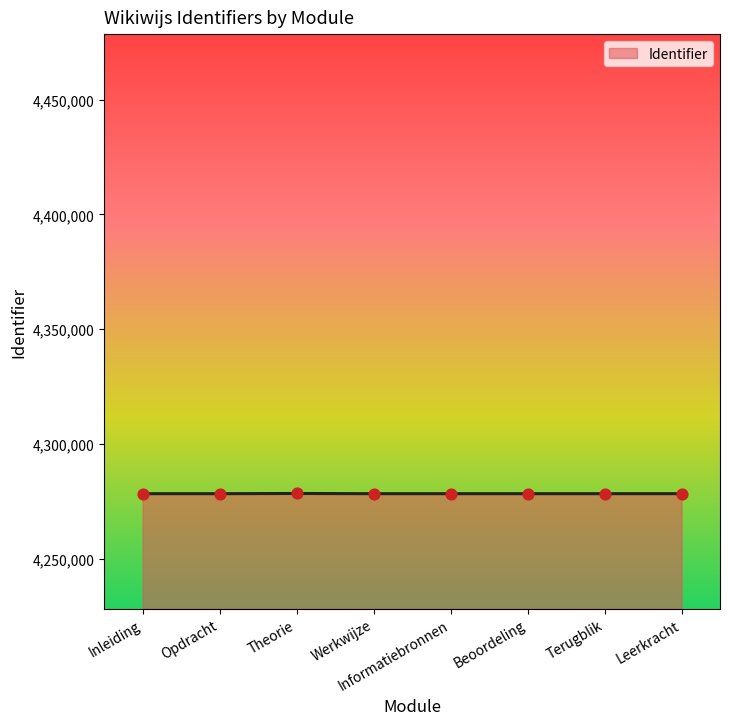

Approximately how many times larger is the value at Beoordeling compared to Opdracht?

1.0